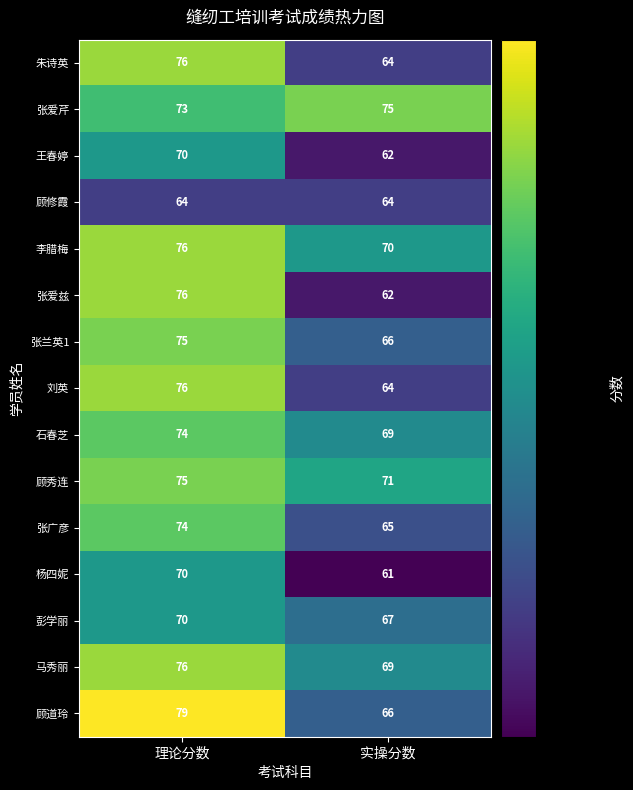

Reading left to right, what are all the values shown in this chart?

朱诗英: 76	64
张爱芹: 73	75
王春婷: 70	62
顾修霞: 64	64
李腊梅: 76	70
张爱兹: 76	62
张兰英1: 75	66
刘英: 76	64
石春芝: 74	69
顾秀连: 75	71
张广彦: 74	65
杨四妮: 70	61
彭学丽: 70	67
马秀丽: 76	69
顾道玲: 79	66